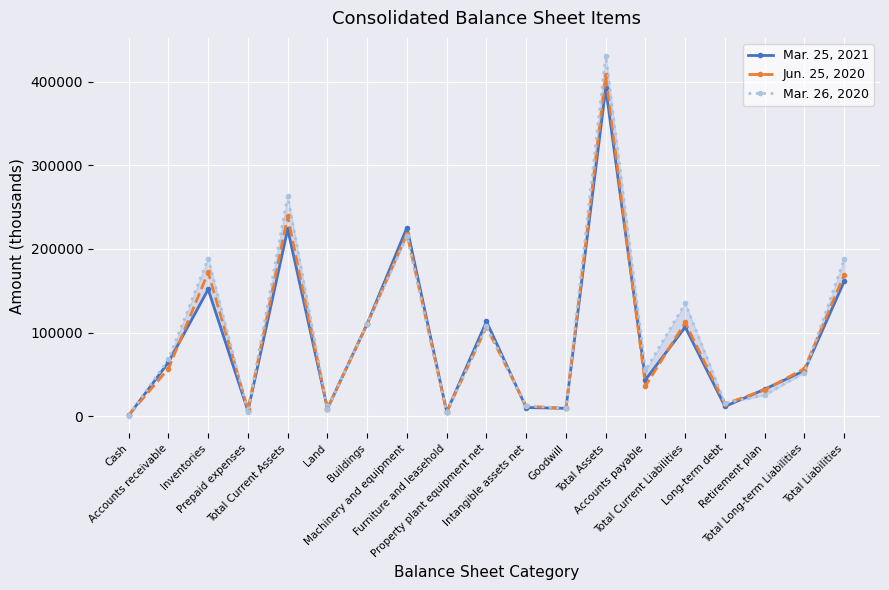

True or false: Mar. 26, 2020 has more than 1 interior local peaks.

True